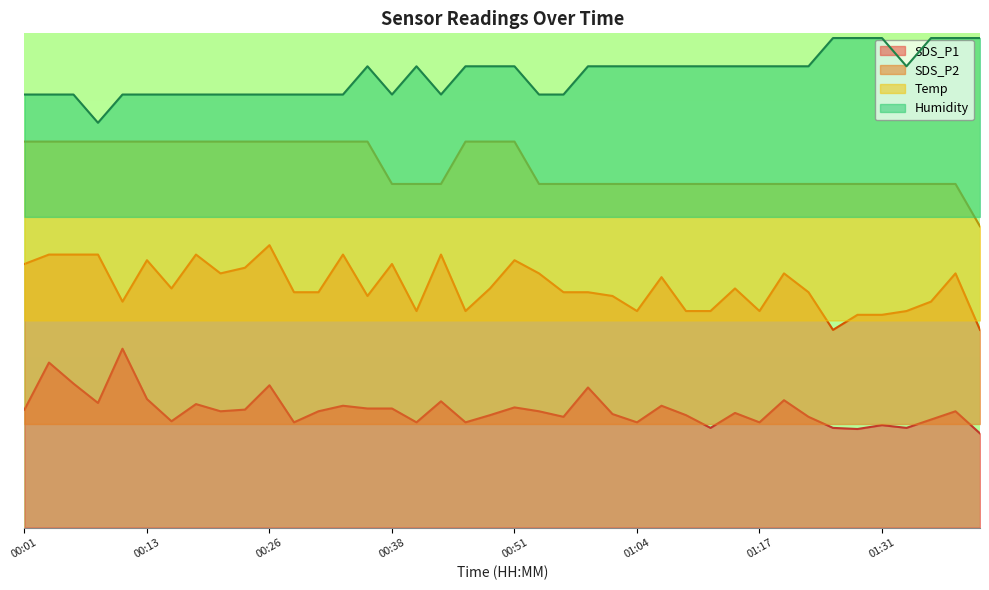

Which series has the largest range (max minus min)?

SDS_P2